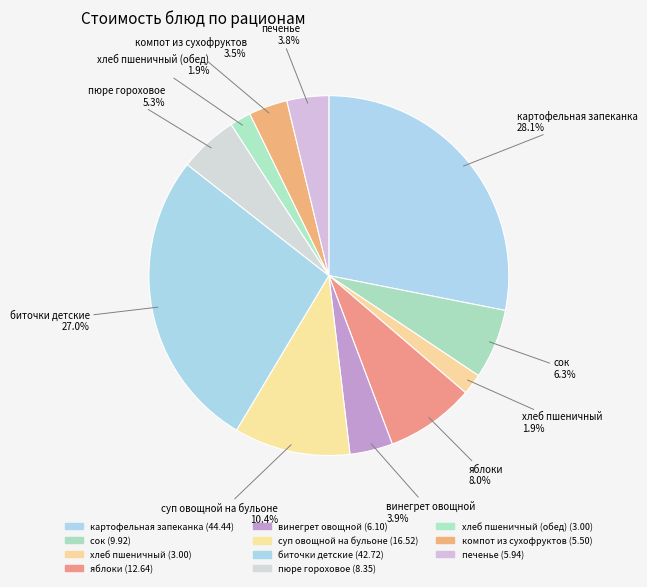

How many slices are in this pie chart?

11